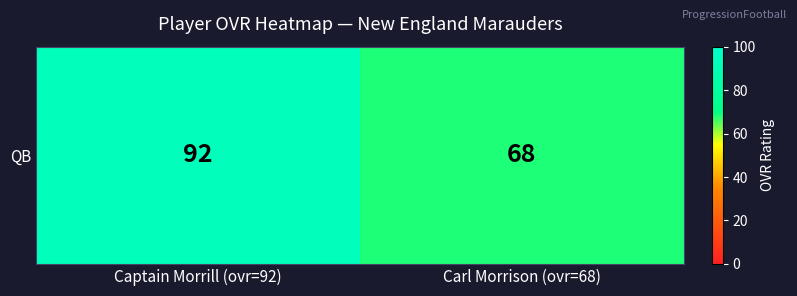

What is the sum of all values?

160